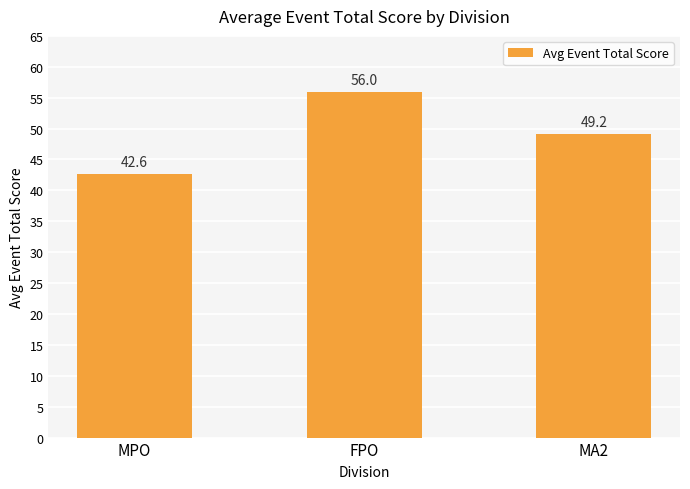

What position from the left is MA2?

3